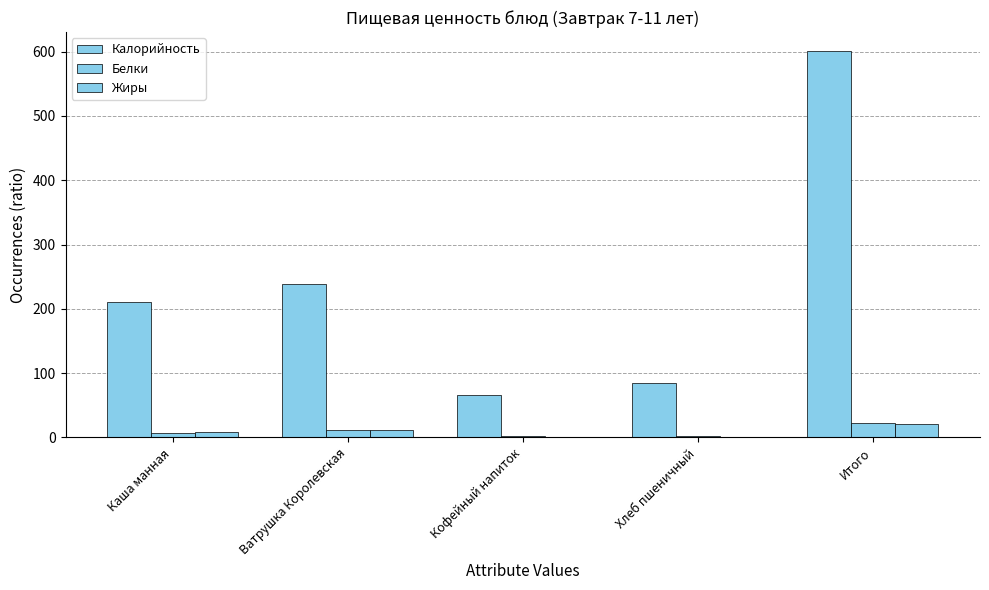

What value does the Калорийность series have at Ватрушка Королевская?

238.2